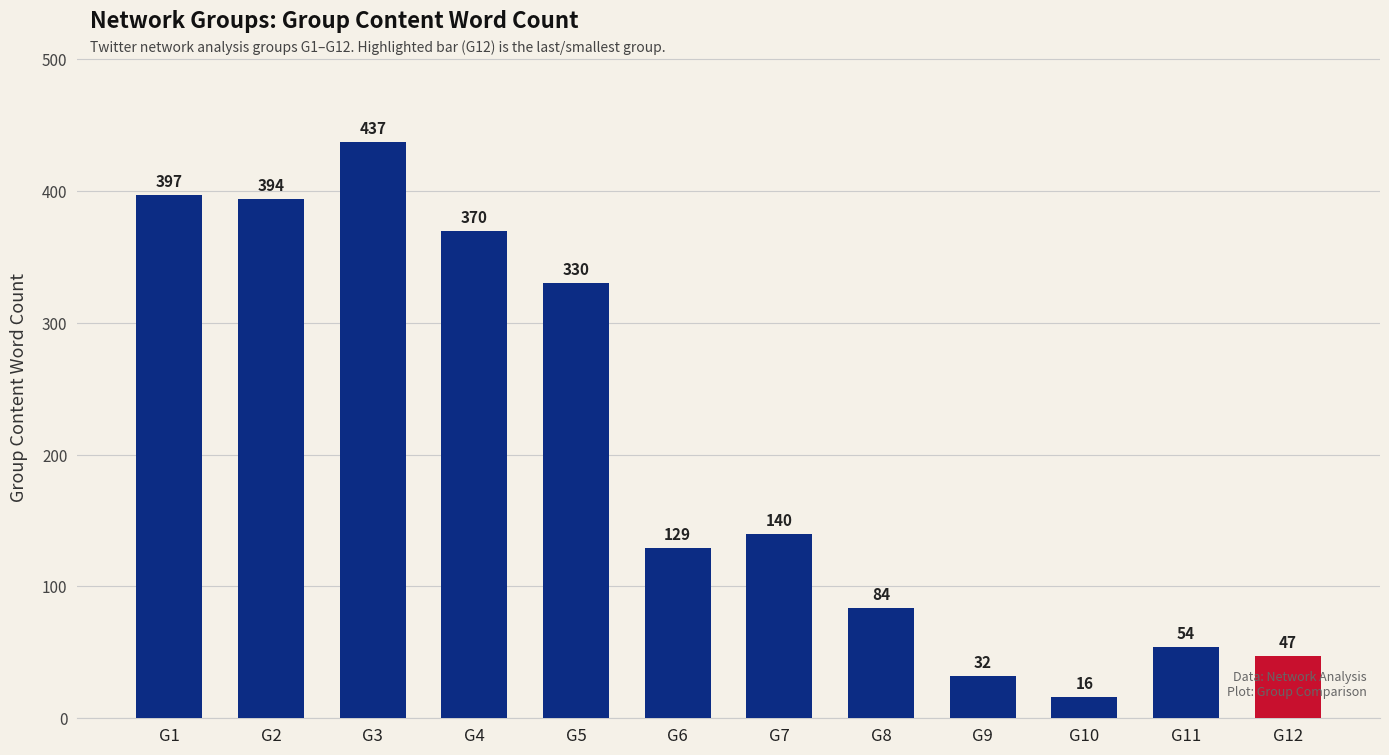

Rank the categories by value from highest to lowest.

G3, G1, G2, G4, G5, G7, G6, G8, G11, G12, G9, G10